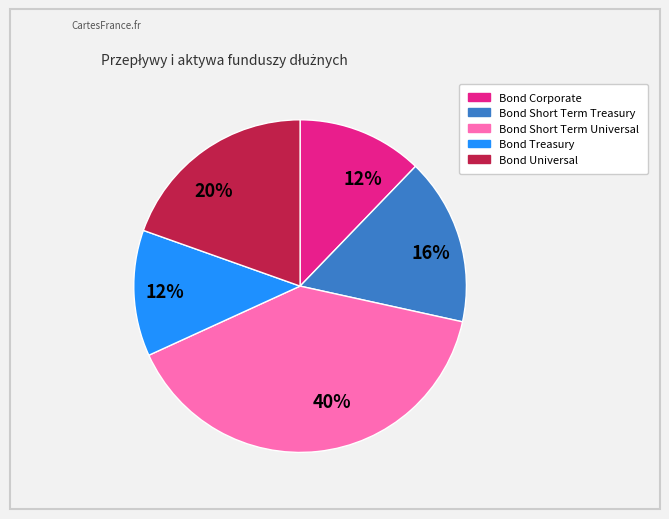

To the nearest percent, what is the difference between the largest and smallest slice percentages?

28%